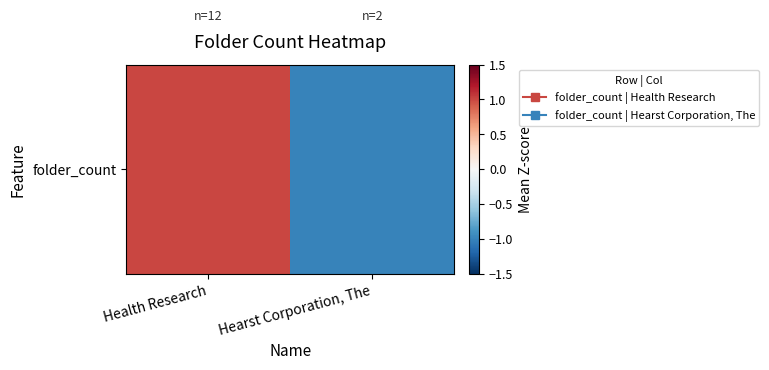

Reading left to right, extract all data points from this chart.

Health Research=1	Hearst Corporation, The=-1